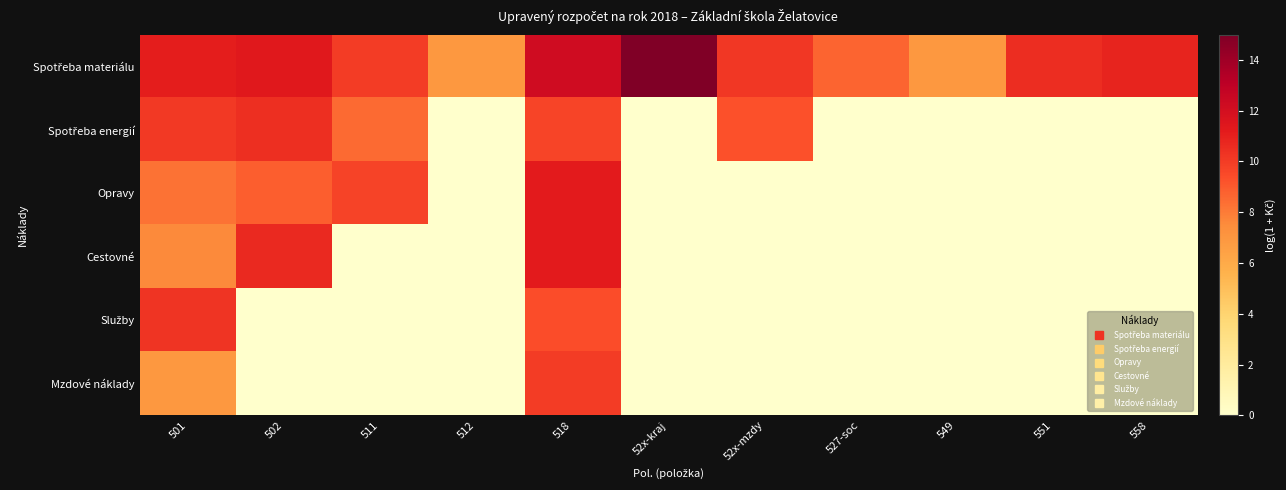

At how many categories does at least one series exceed 3?

11